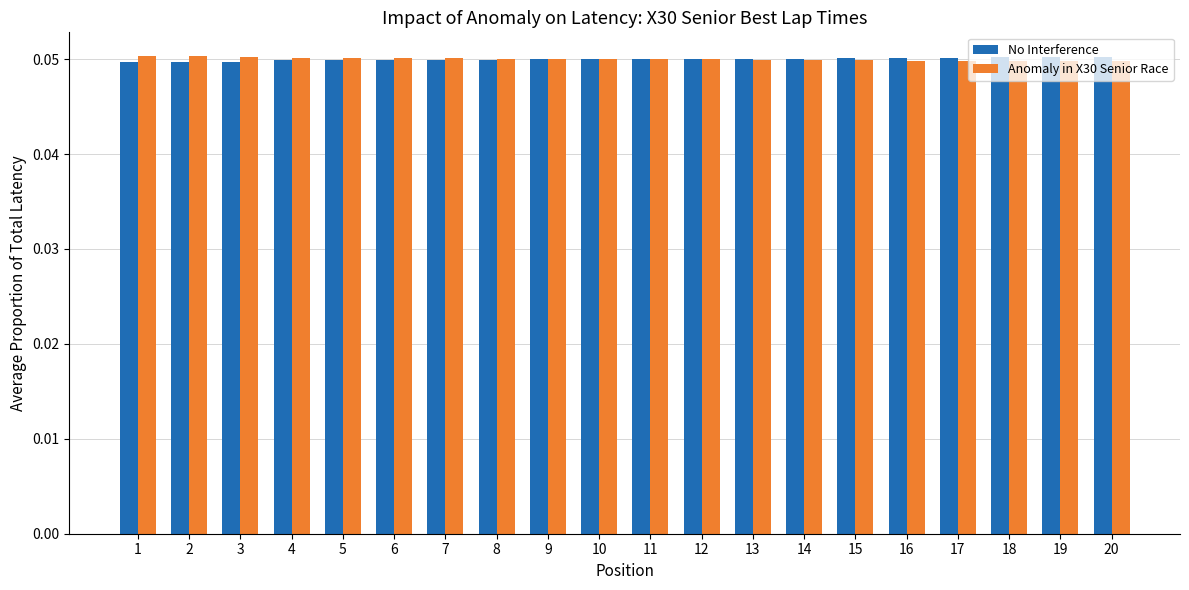

True or false: No Interference has a value of 0.1 at 5.

False